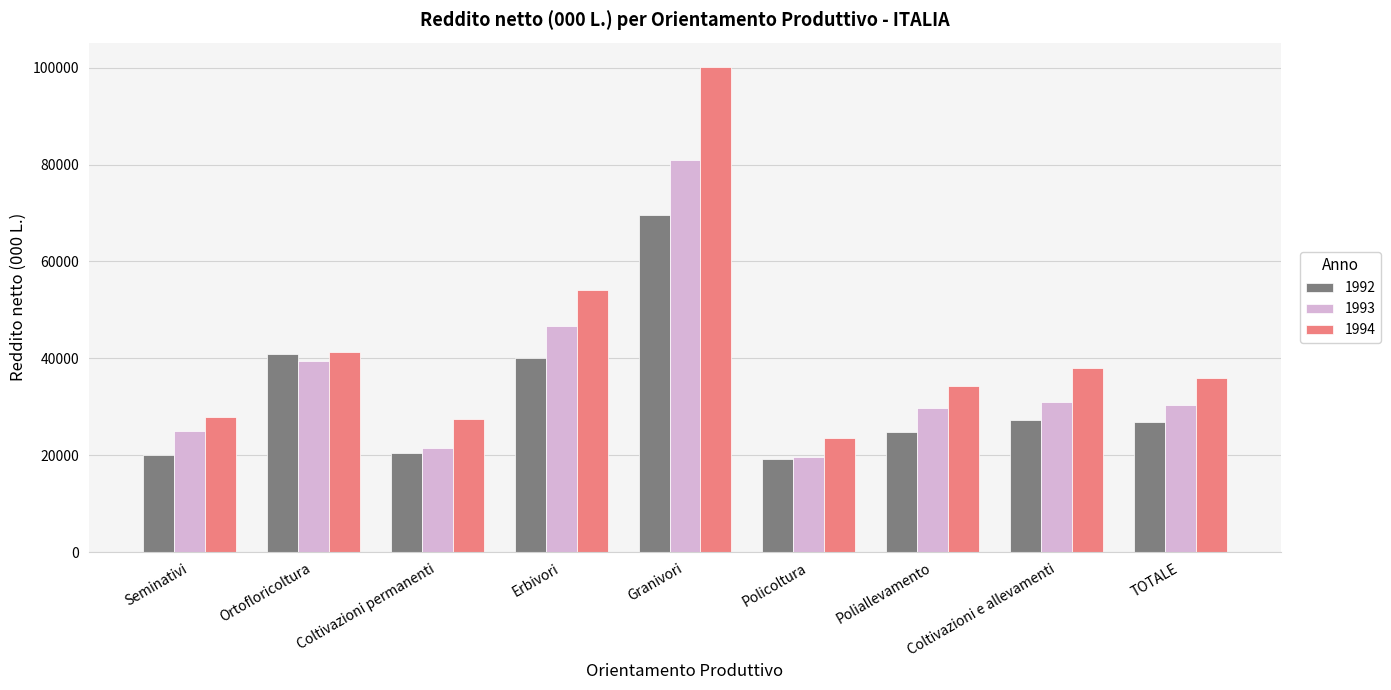

What is the total value across all series at TOTALE?

93348